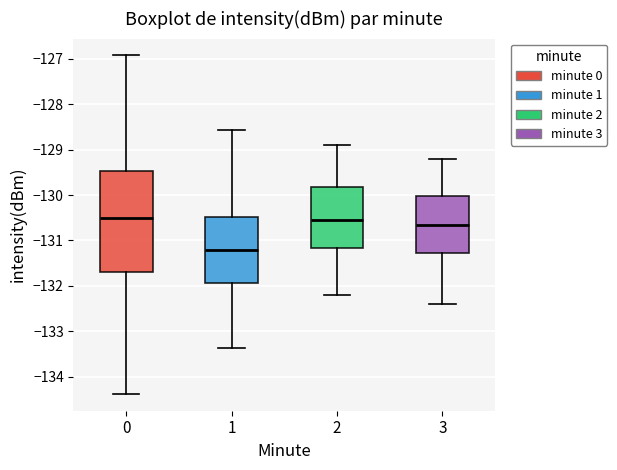

Where is the lower edge of the box at x = 1 on the y-axis? The values are not printed on the chart, so give them approximately, as read against the axis.

-131.9